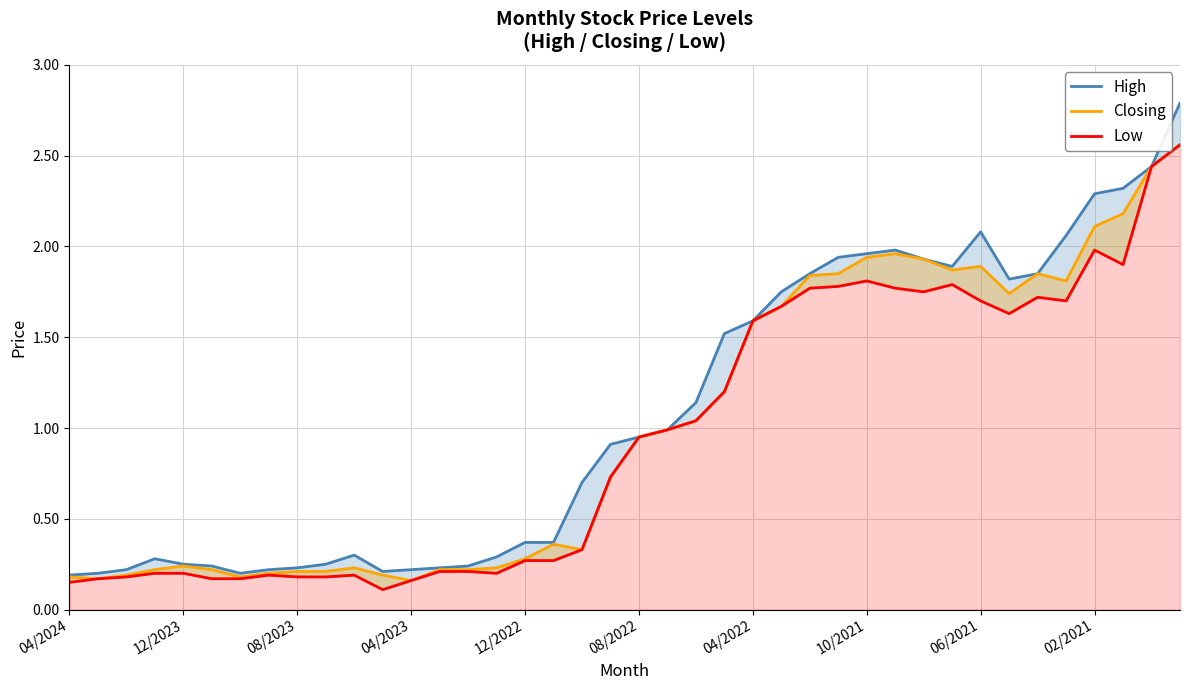

What is the minimum value shown in the chart?

0.1